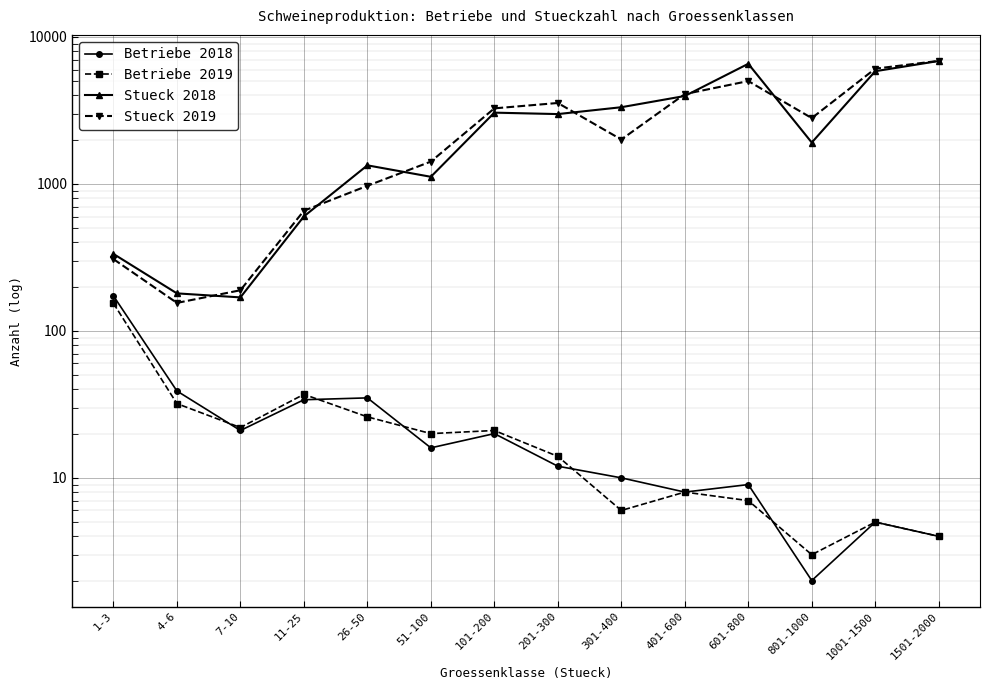

What are all the series names shown in the legend?

Betriebe 2018, Betriebe 2019, Stueck 2018, Stueck 2019